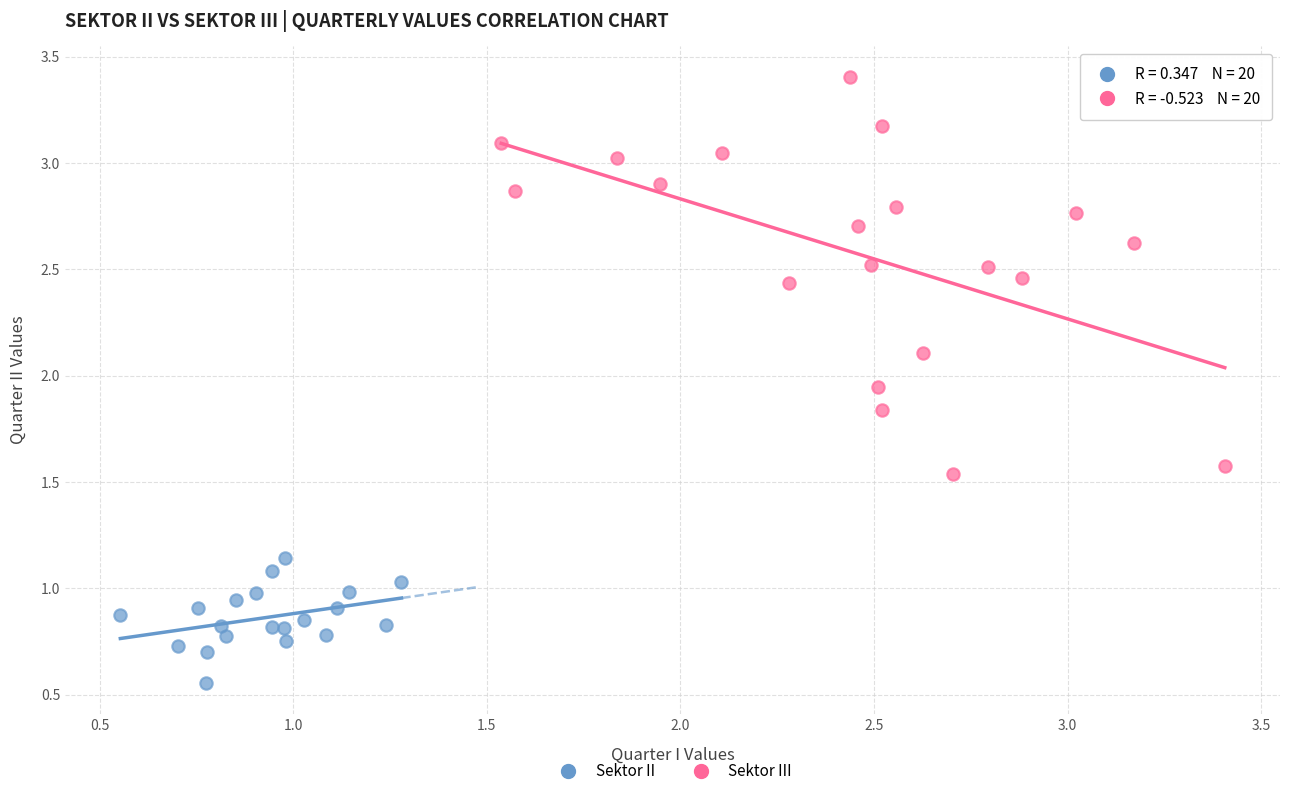

Which series has the largest Y range (max minus min)?

Sektor III